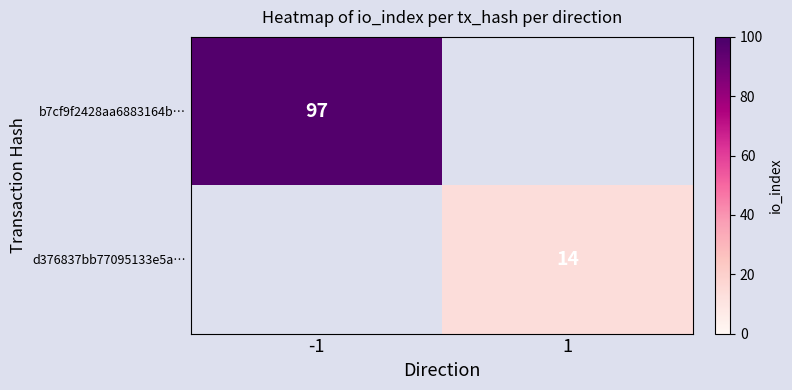

The value of b7cf9f2428aa6883164b… at -1 is 97. True or false?

True